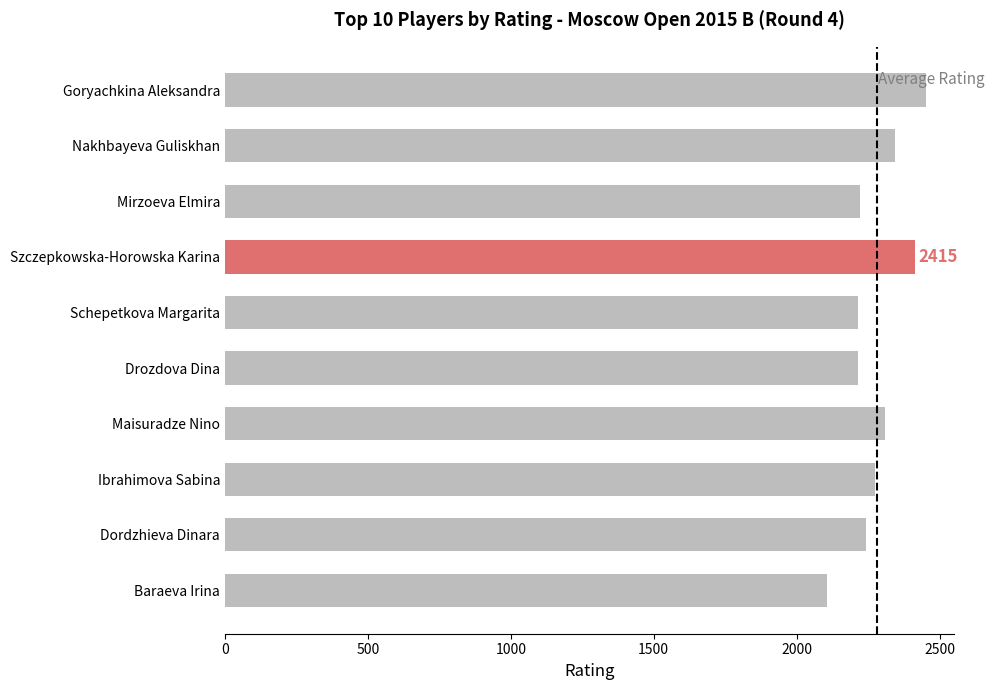

What is the average value?

2279